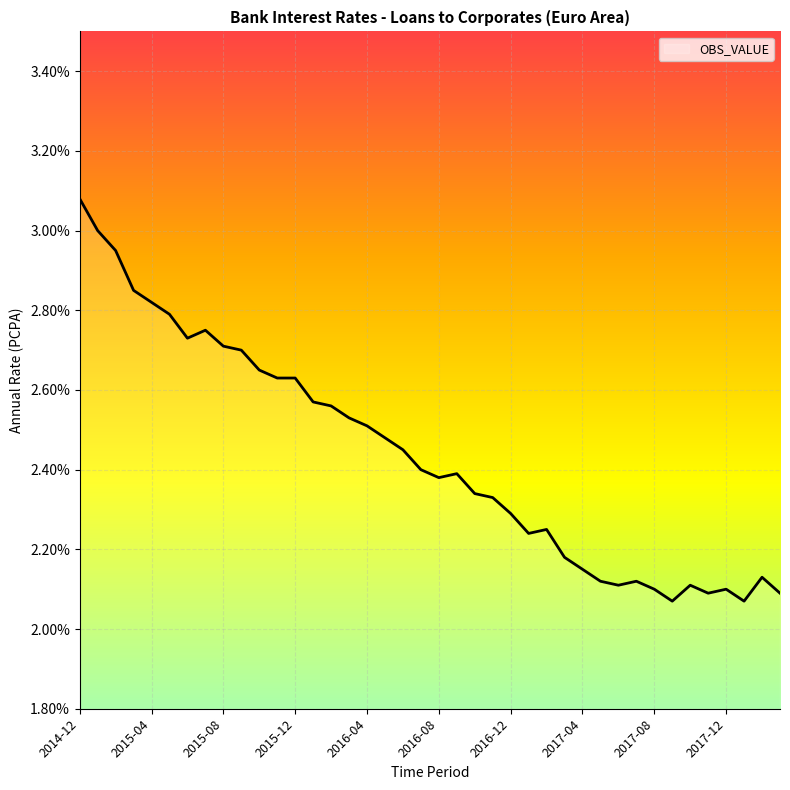

What is the maximum value shown in the chart?

3.1